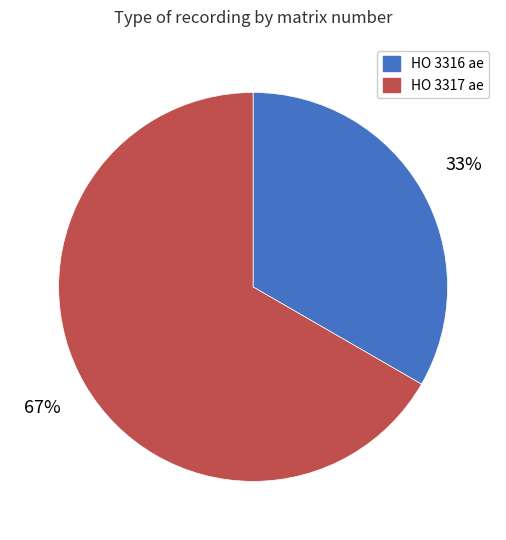

Is the sum of HO 3316 ae and HO 3317 ae greater than half?

Yes